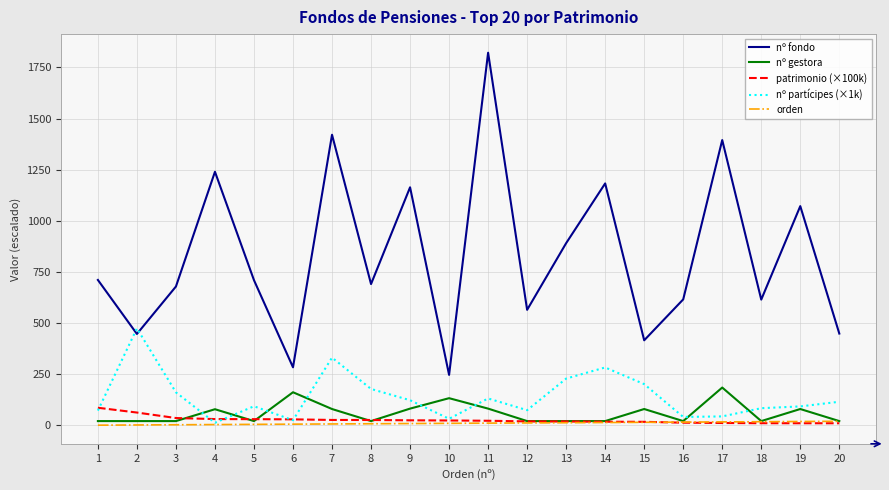

What is the maximum value for nº gestora?

185.0